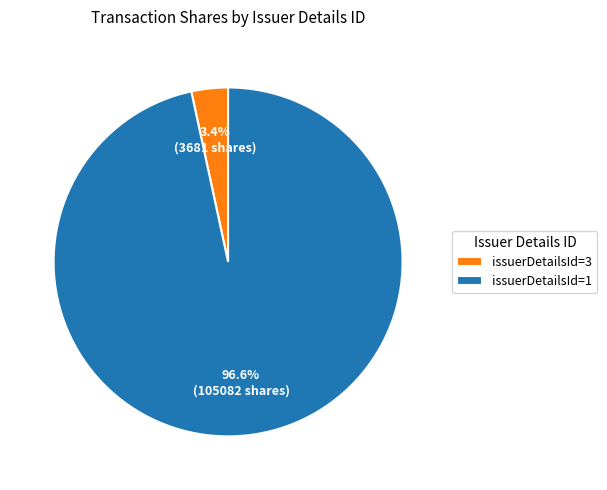

Between issuerDetailsId=3 and issuerDetailsId=1, which is larger?

issuerDetailsId=1